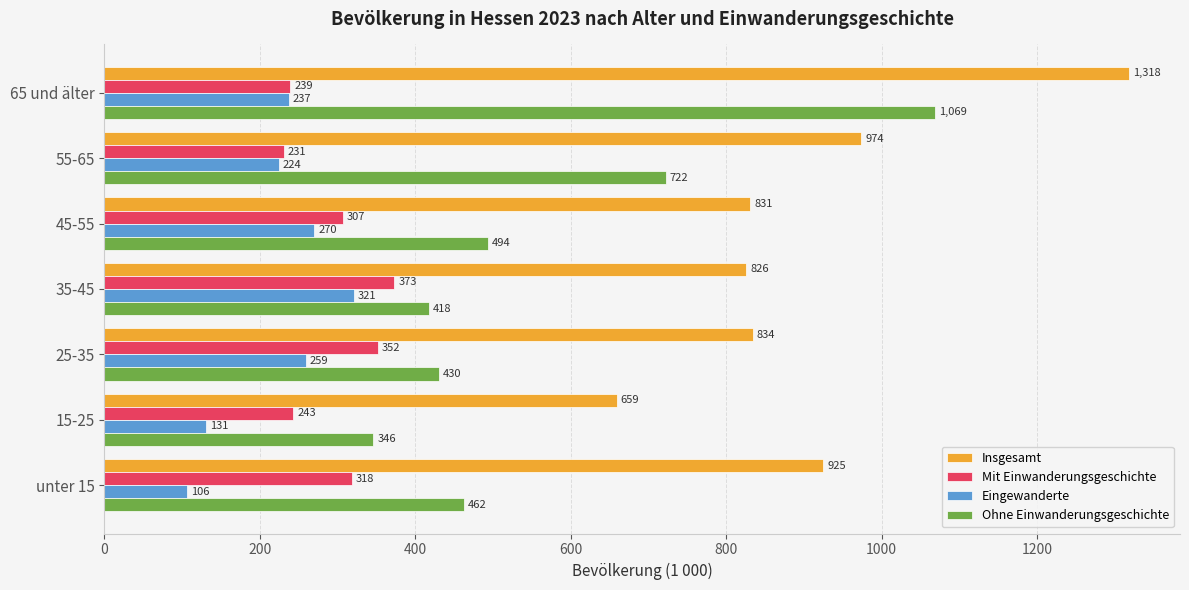

What are all the series names shown in the legend?

Insgesamt, Mit Einwanderungsgeschichte, Eingewanderte, Ohne Einwanderungsgeschichte